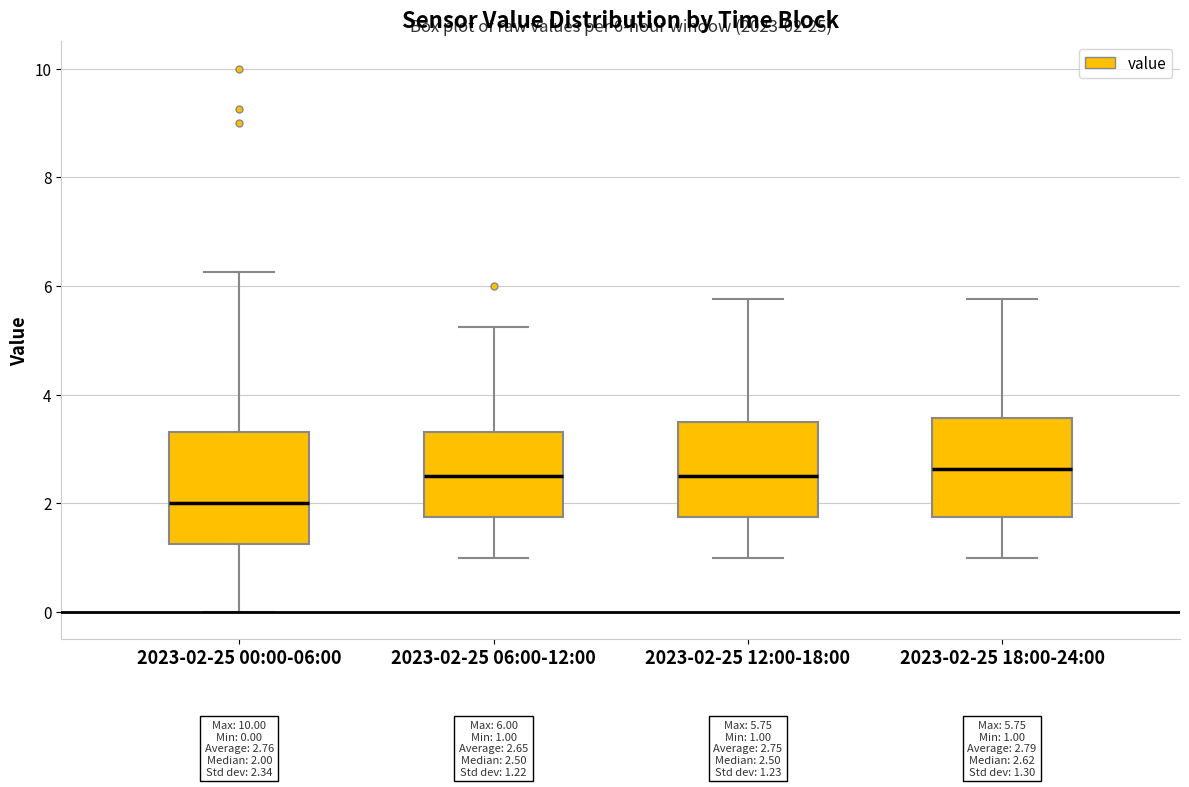

Which box is the tallest, from its lower edge to its upper edge?

2023-02-25 00:00-06:00